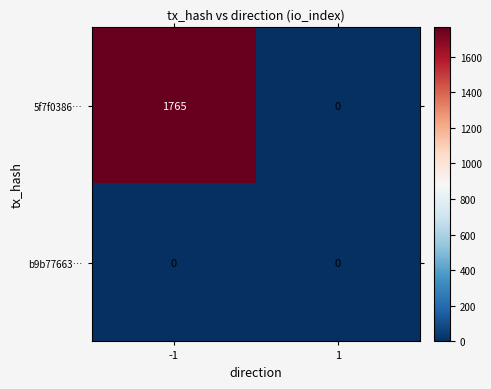

Which series changed the most between -1 and 1?

5f7f0386…